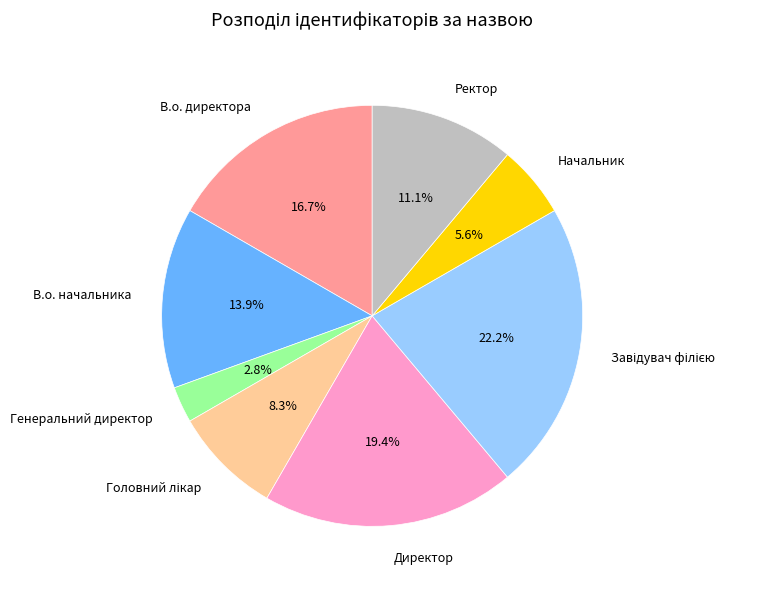

To the nearest percent, what percentage of the pie is В.о. начальника?

14%